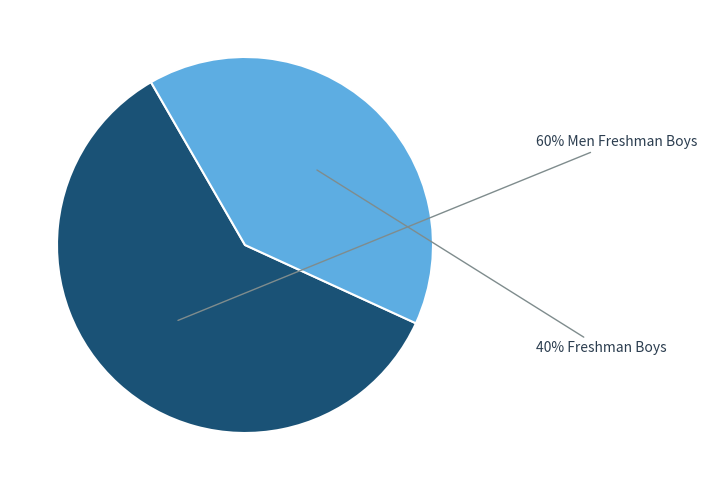

To the nearest percent, what is the difference between the largest and smallest slice percentages?

20%